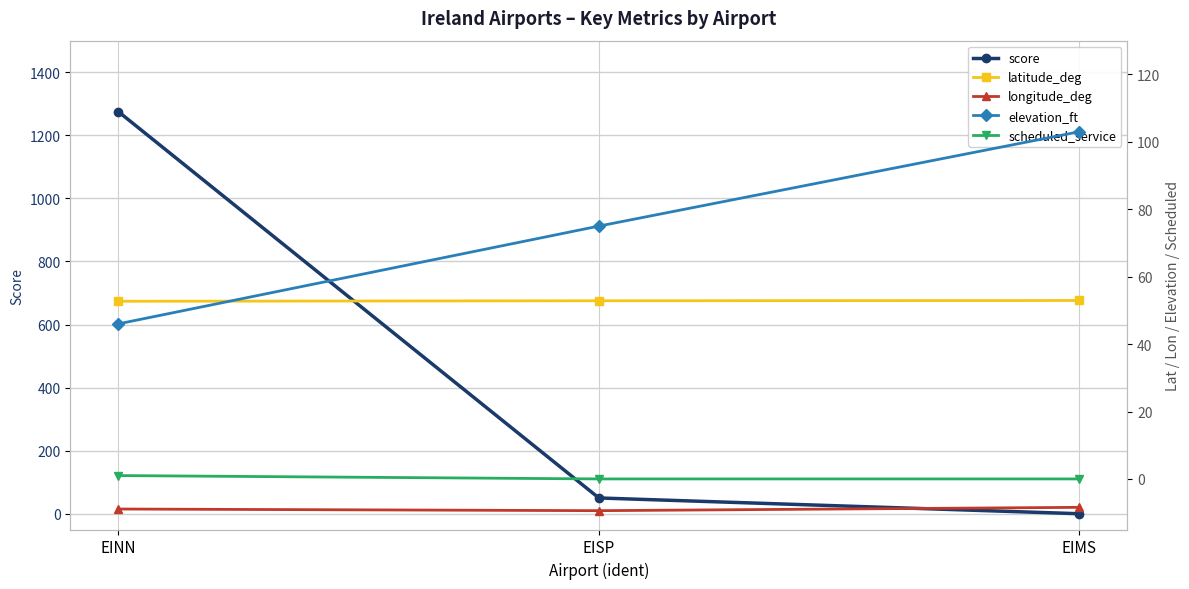

How many values in scheduled_service are above zero?

1